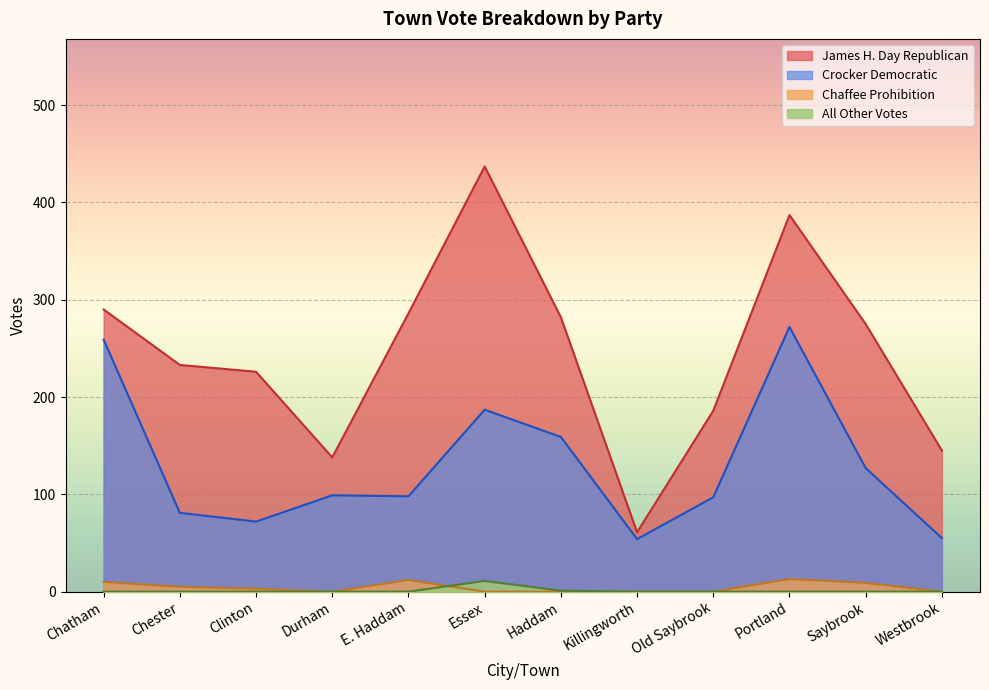

What is the maximum value shown in the chart?

437